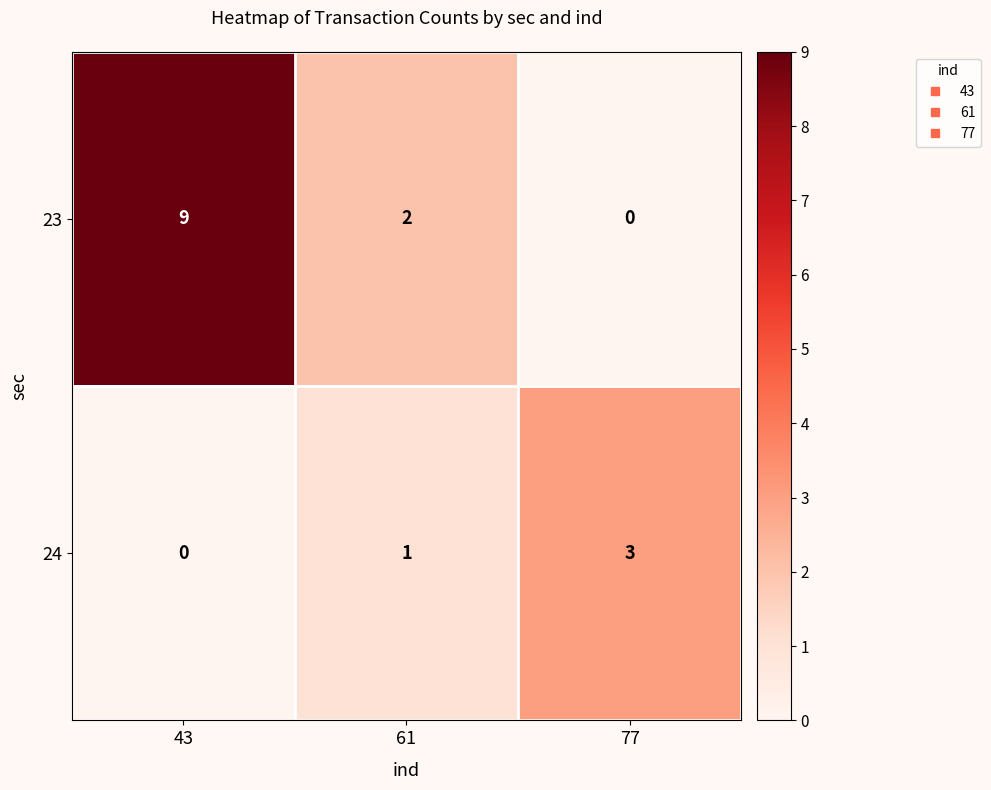

What is the difference between the highest and lowest values at 77?

3